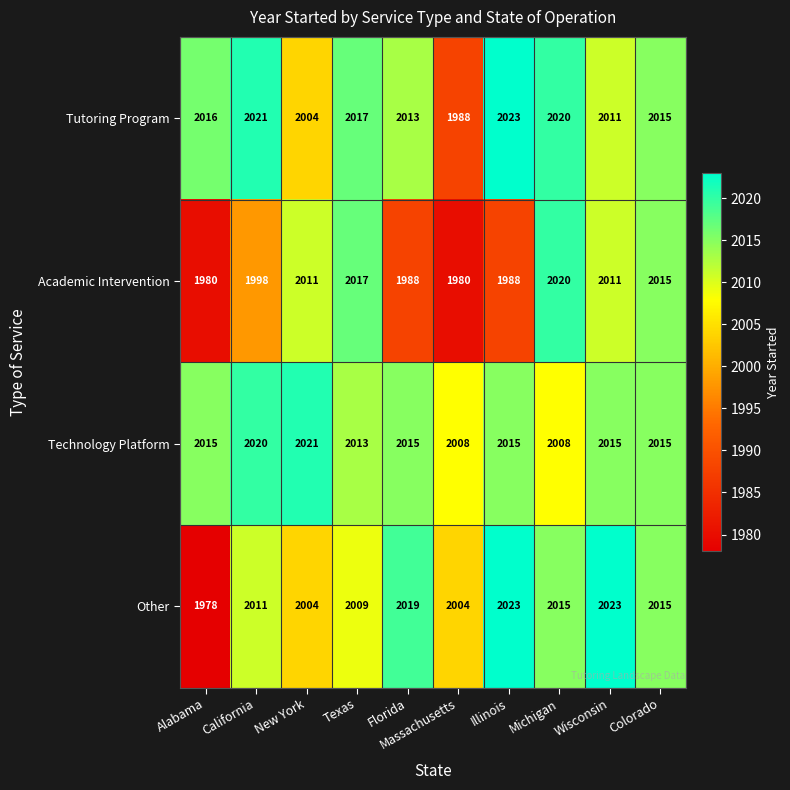

Rank the series at Massachusetts from highest to lowest value.

Technology Platform, Other, Tutoring Program, Academic Intervention